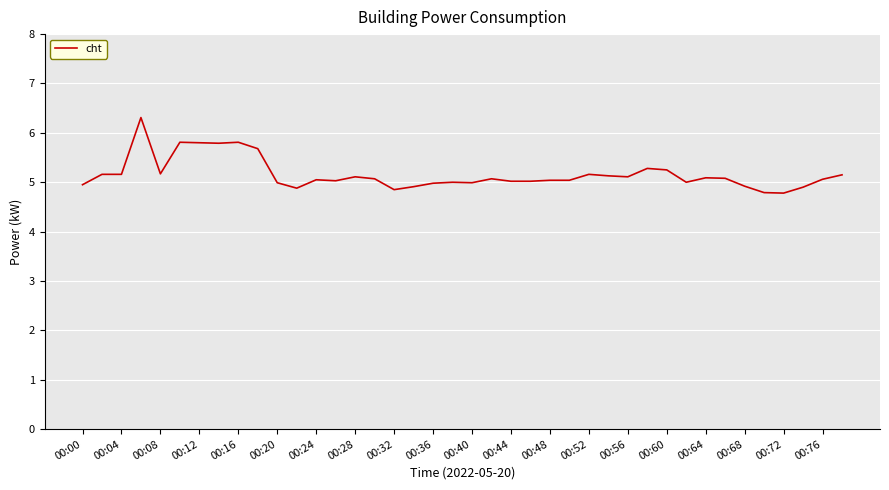

What is the greatest value displayed?

6.3